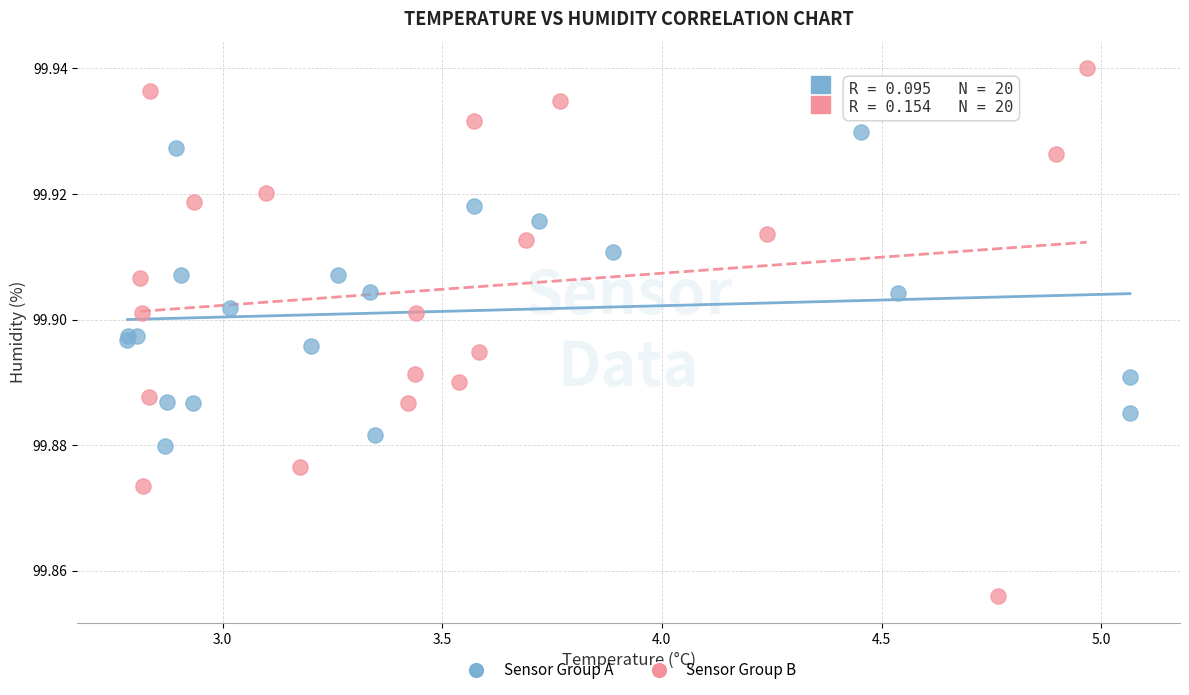

Which series has the largest Y range (max minus min)?

Sensor Group B